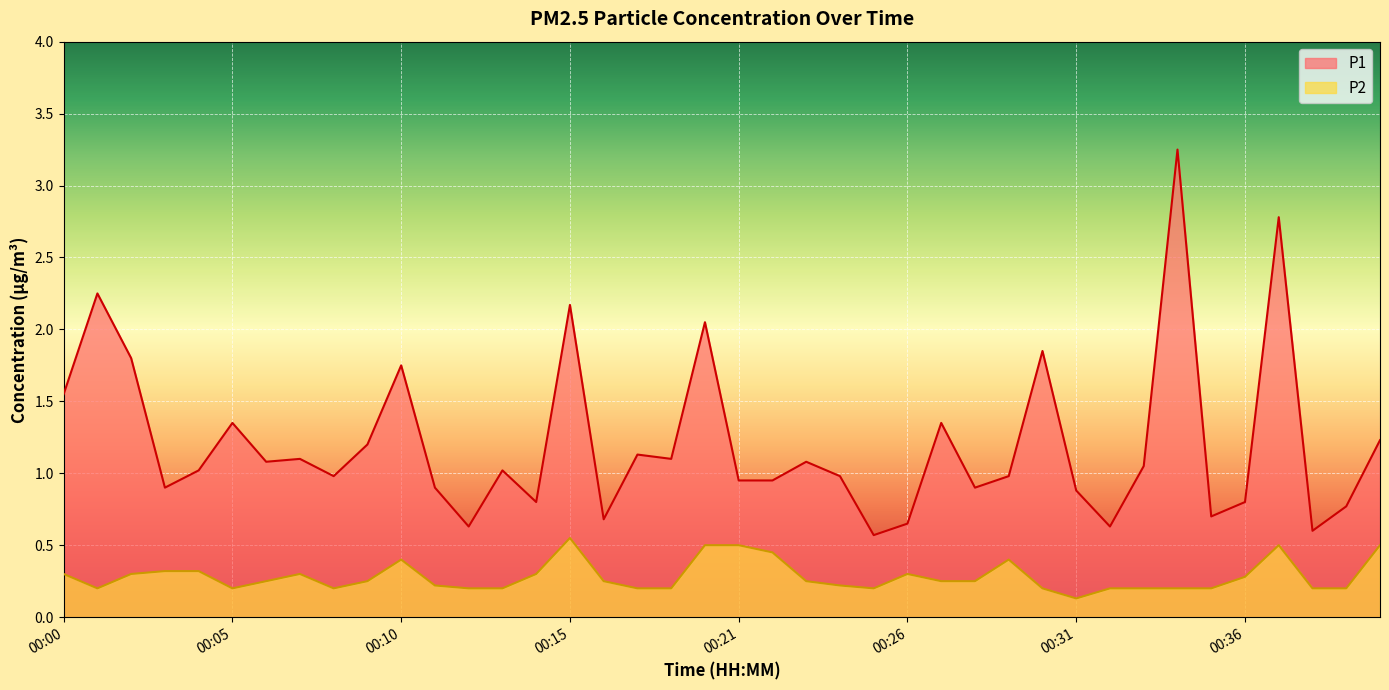

List the series in order of their overall mean, highest first.

P1, P2